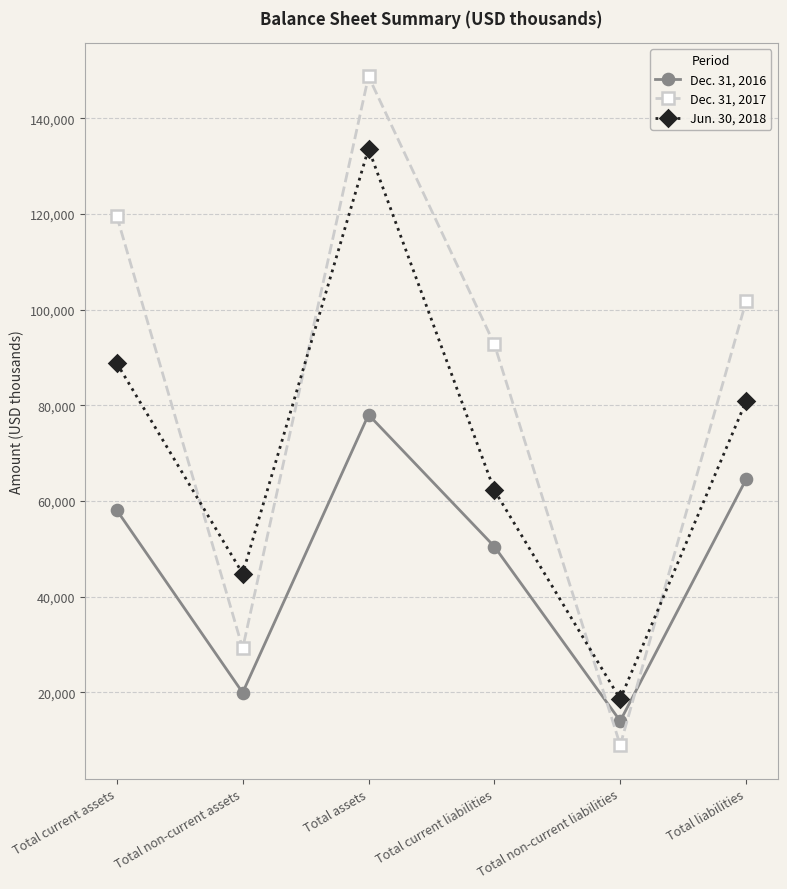

What is the value of the Dec. 31, 2016 point at the 4th from the left?

50487